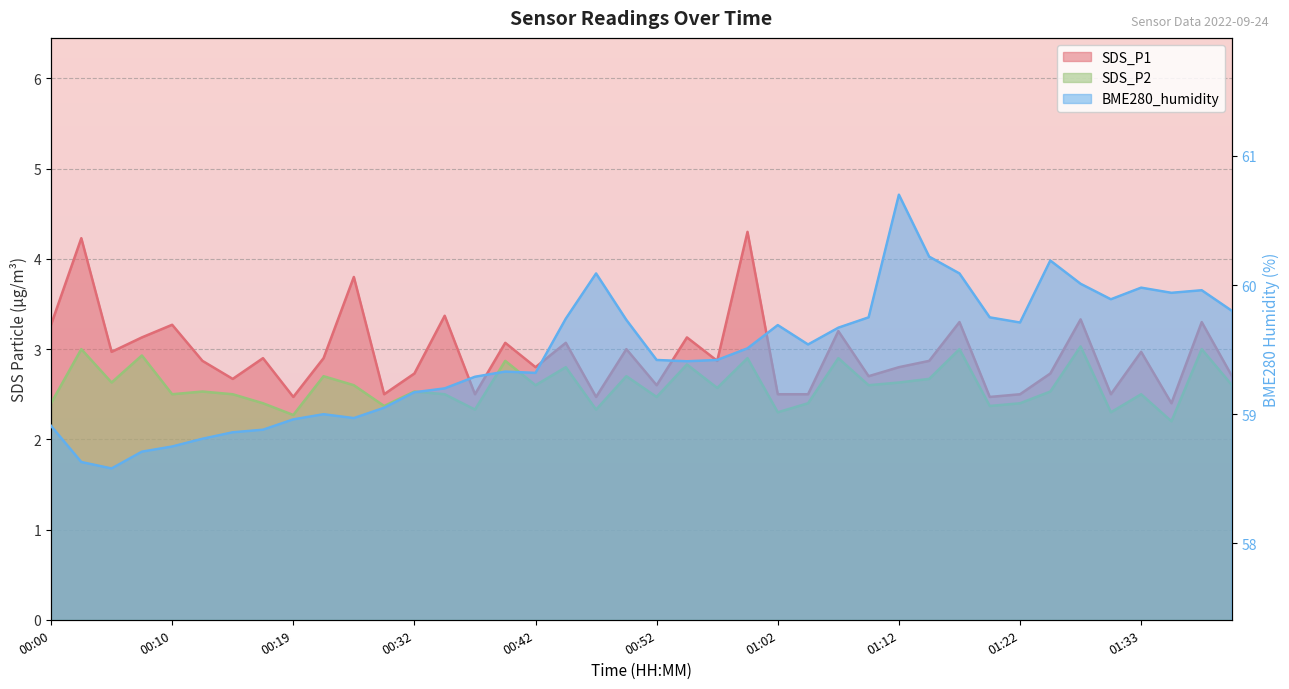

Which series has the largest total across all categories?

BME280_humidity